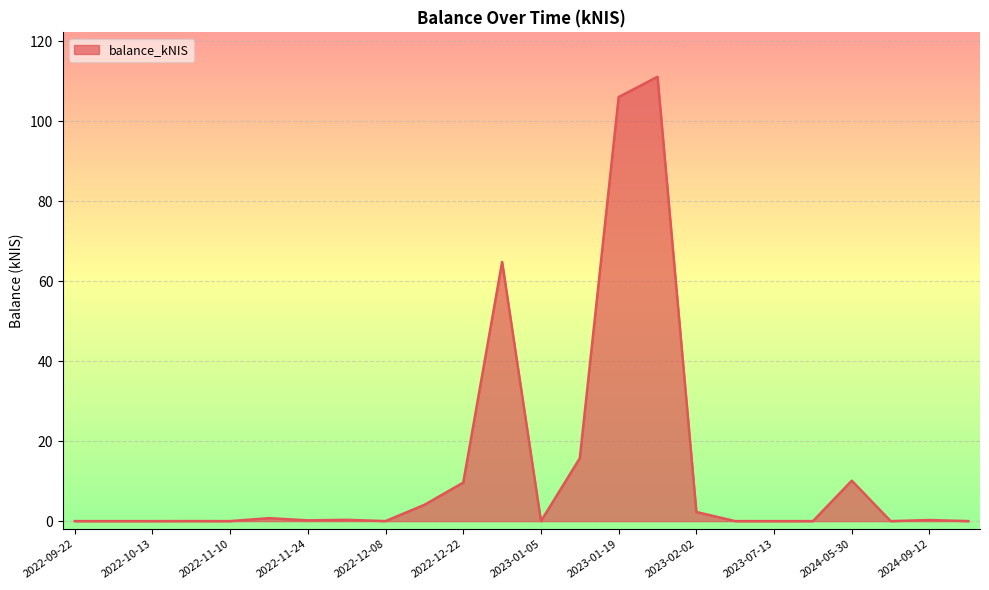

What is the greatest value displayed?

111.1